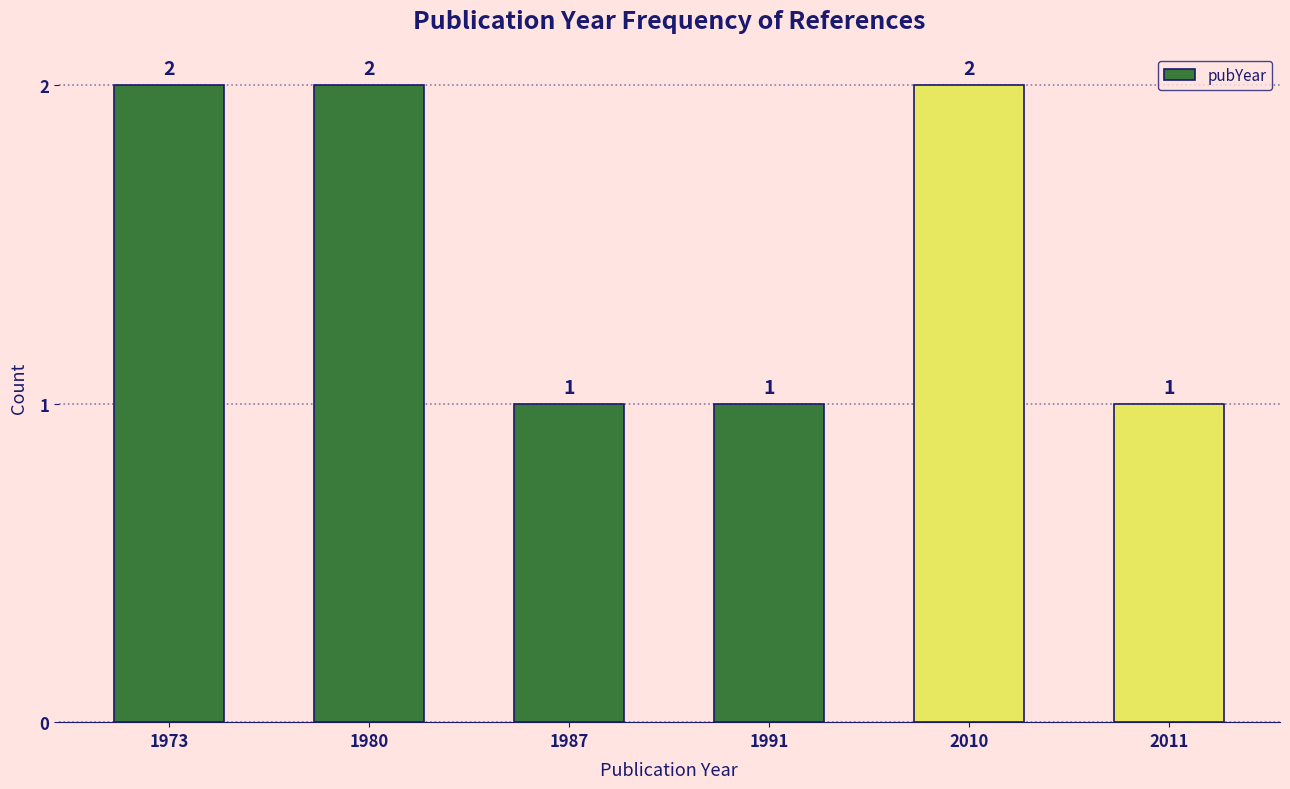

Reading left to right, what are all the values shown in this chart?

1973=2	1980=2	1987=1	1991=1	2010=2	2011=1